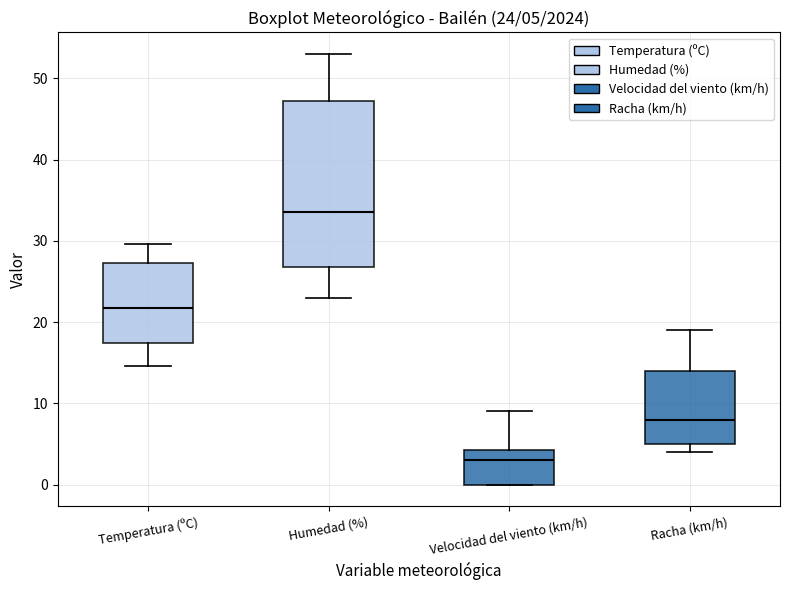

Which box has the highest median line?

Humedad (%)